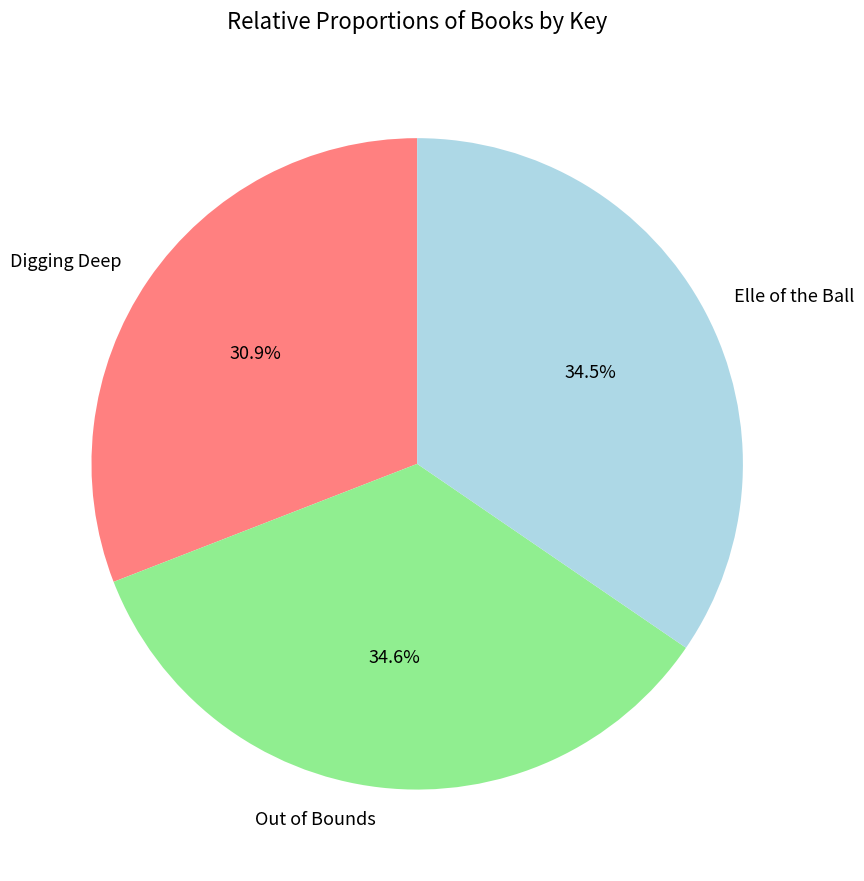

What is the smallest slice in the pie chart?

Digging Deep